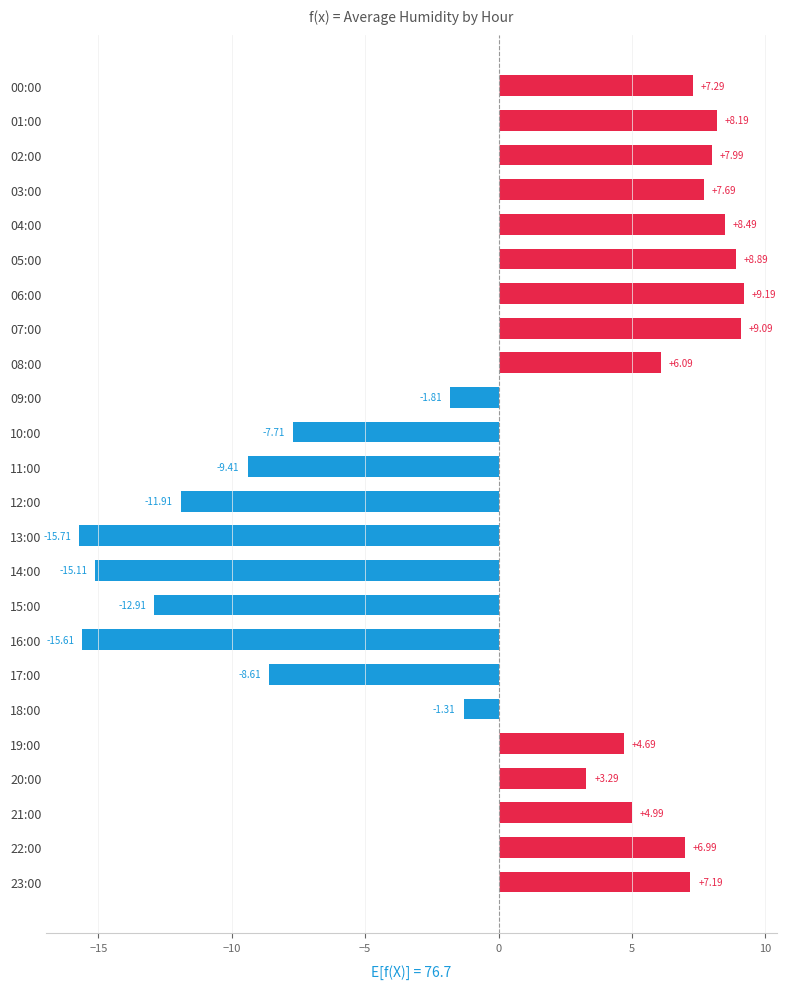

What is the difference between the values at 23:00 and 21:00?

2.2